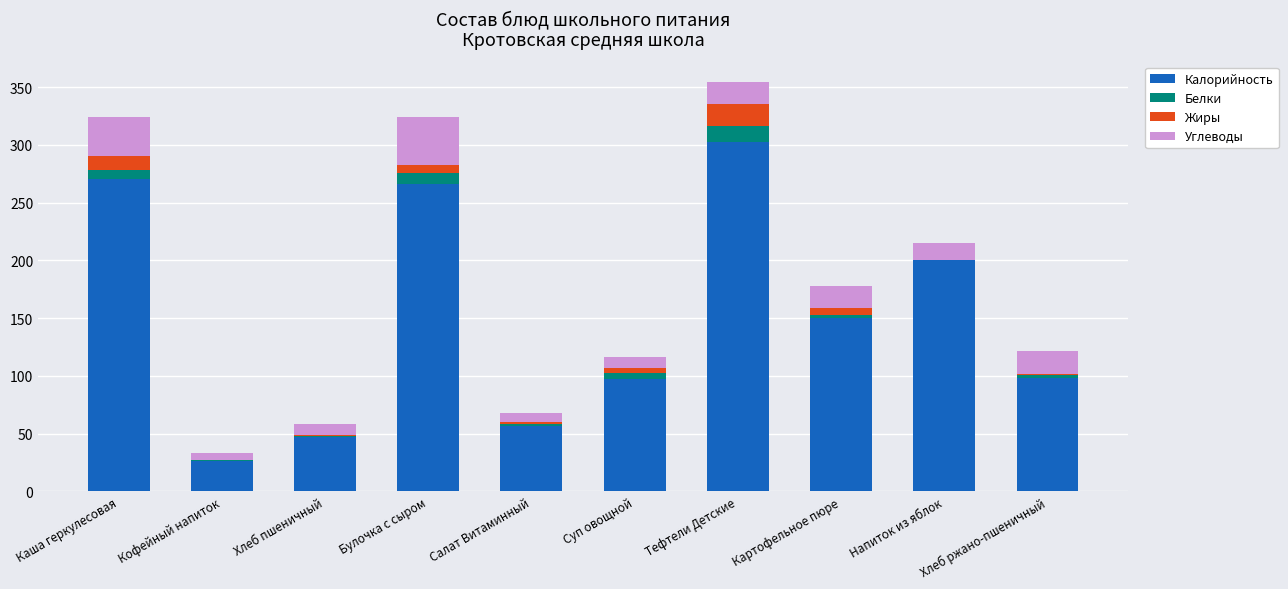

True or false: Калорийность has a value of 209.4 at Тефтели Детские.

False